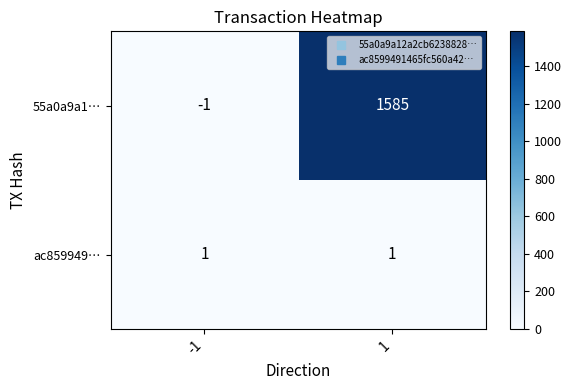

At 1, list the series in order from smallest to largest.

ac859949…, 55a0a9a1…